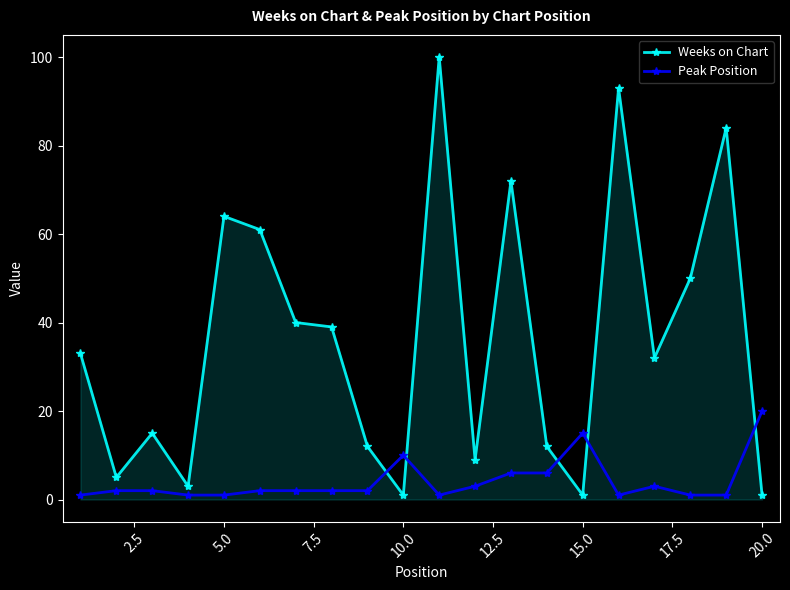

What is the highest value of the Peak Position series?

20